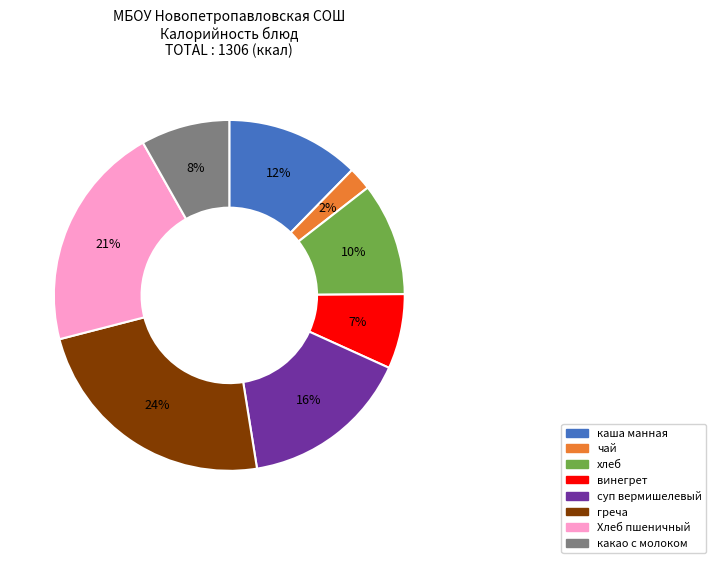

To the nearest percent, what is the difference between the суп вермишелевый and какао с молоком slice percentages?

8%